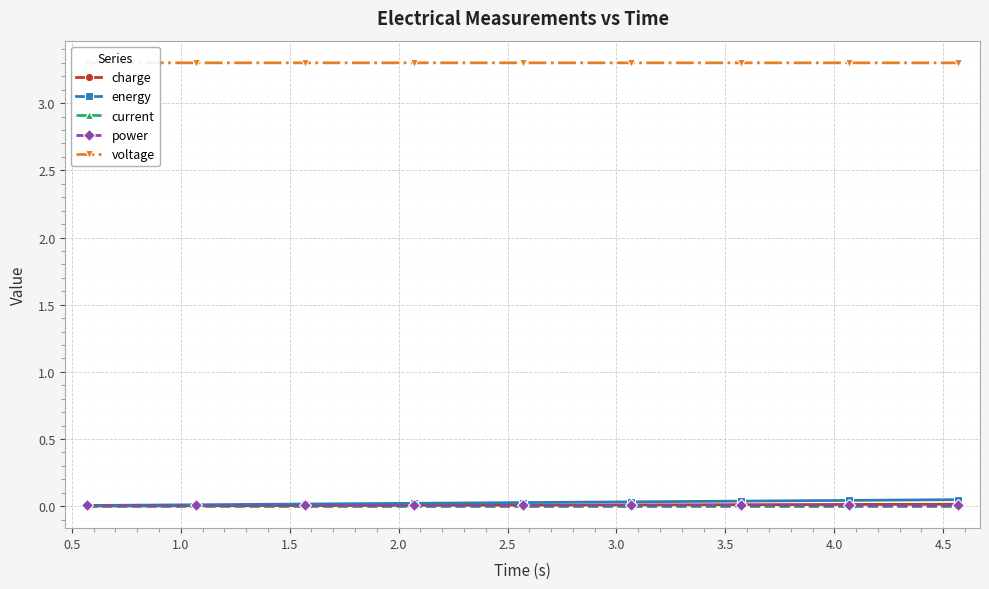

List the series in order of their peak value, highest first.

voltage, energy, charge, power, current